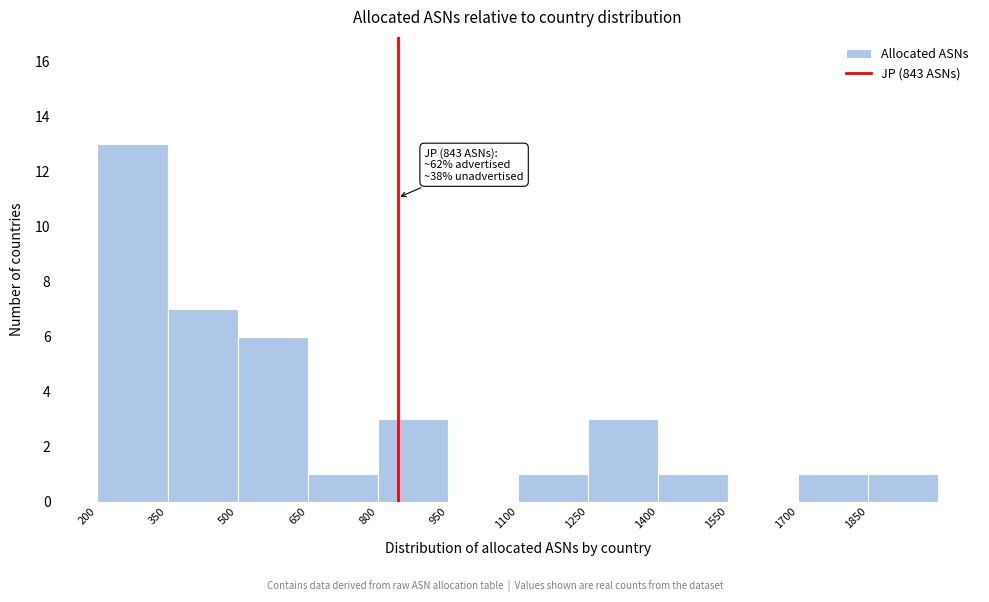

Over which range of the x-axis is the bar tallest?

200 to 350